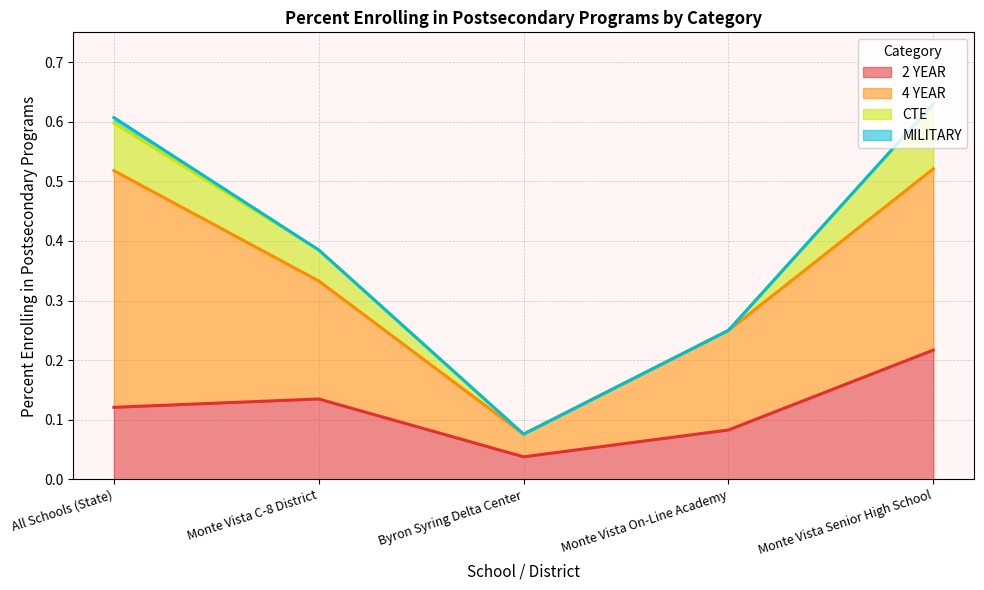

How many lines are shown in the chart?

4